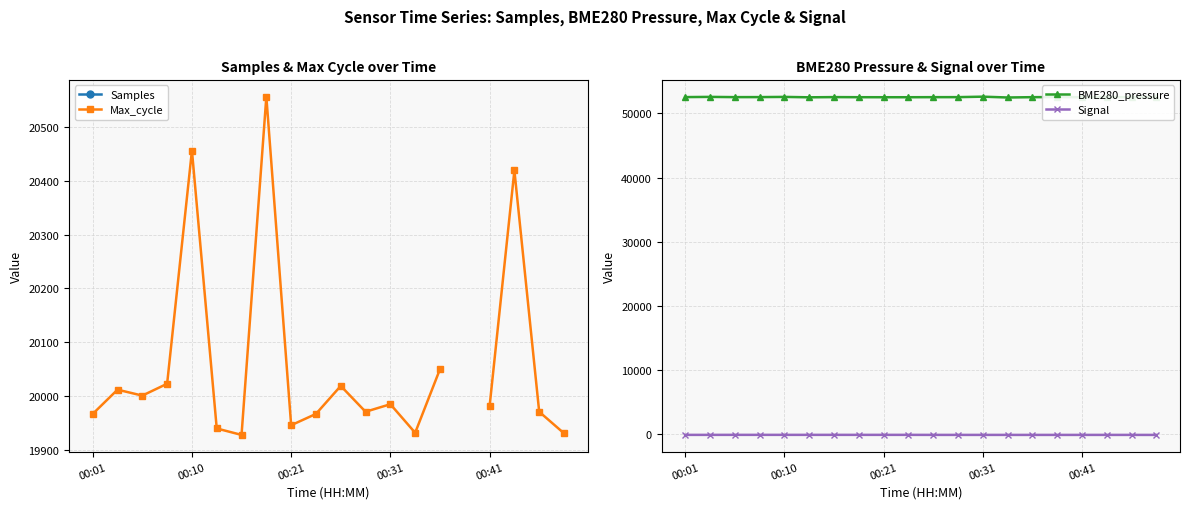

What is the value of the Max_cycle point at the 9th from the left?

19946.0